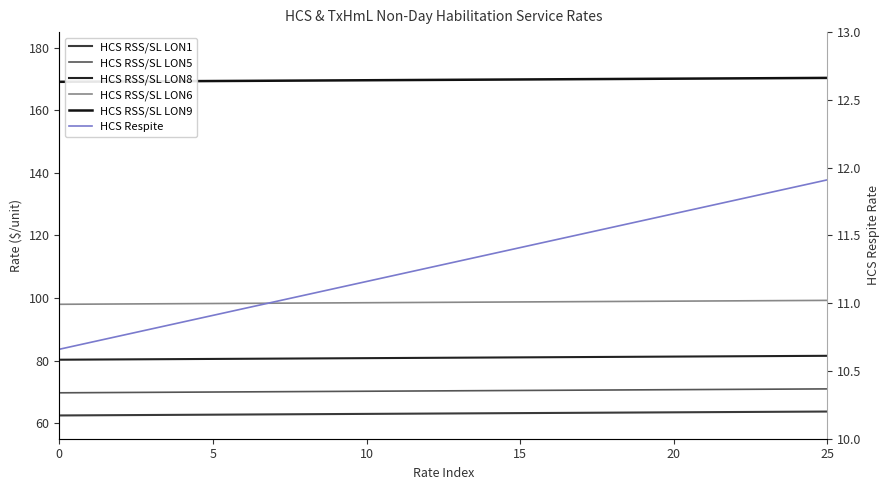

What is the sum of all HCS RSS/SL LON5 values?

1827.9